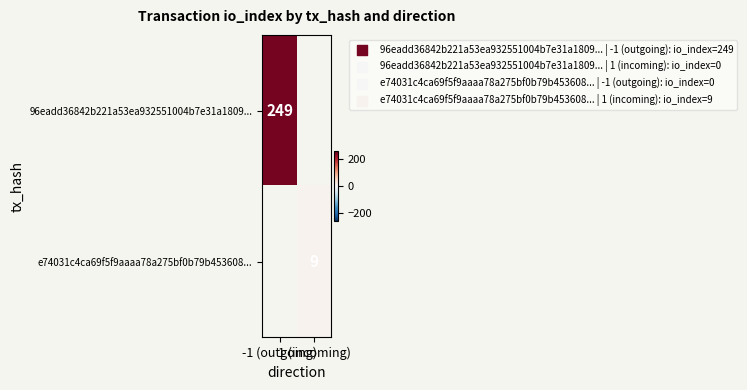

List the labels in order of 96eadd36842b221a53ea932551004b7e31a1809... value, largest first.

-1 (outgoing), 1 (incoming)